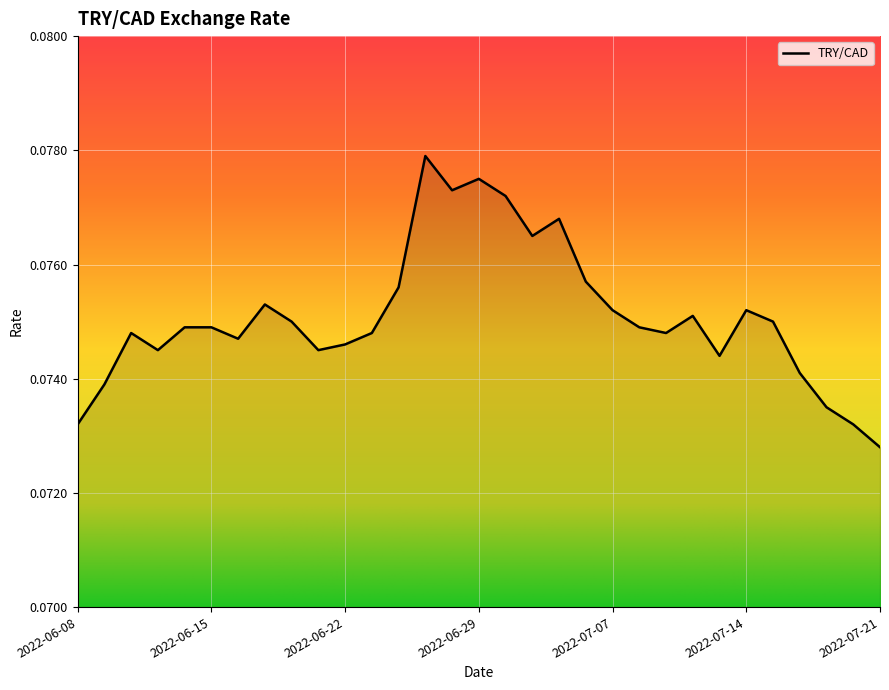

True or false: there are more than 2 points higher than both neighbors.

True